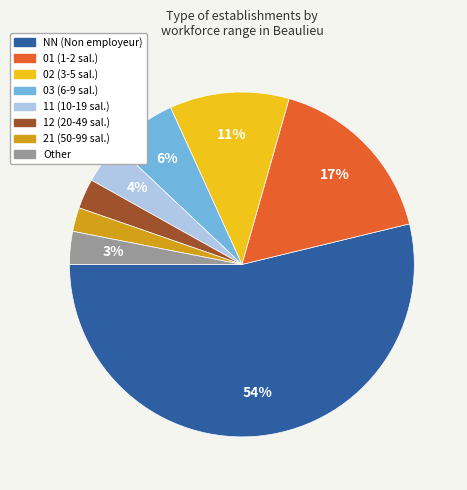

How many slices are in this pie chart?

8